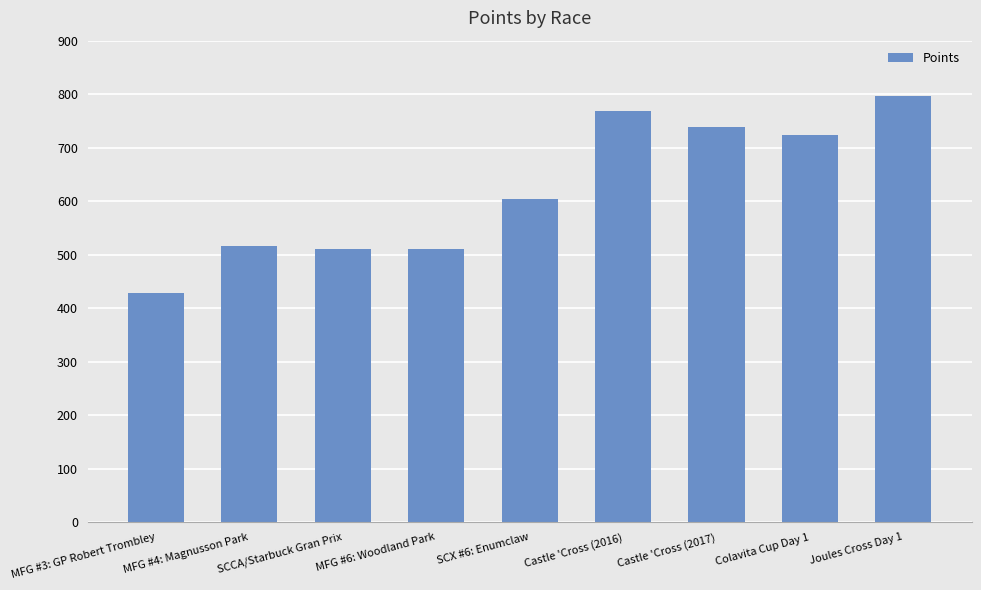

Which label corresponds to the smallest value in the chart?

MFG #3: GP Robert Trombley